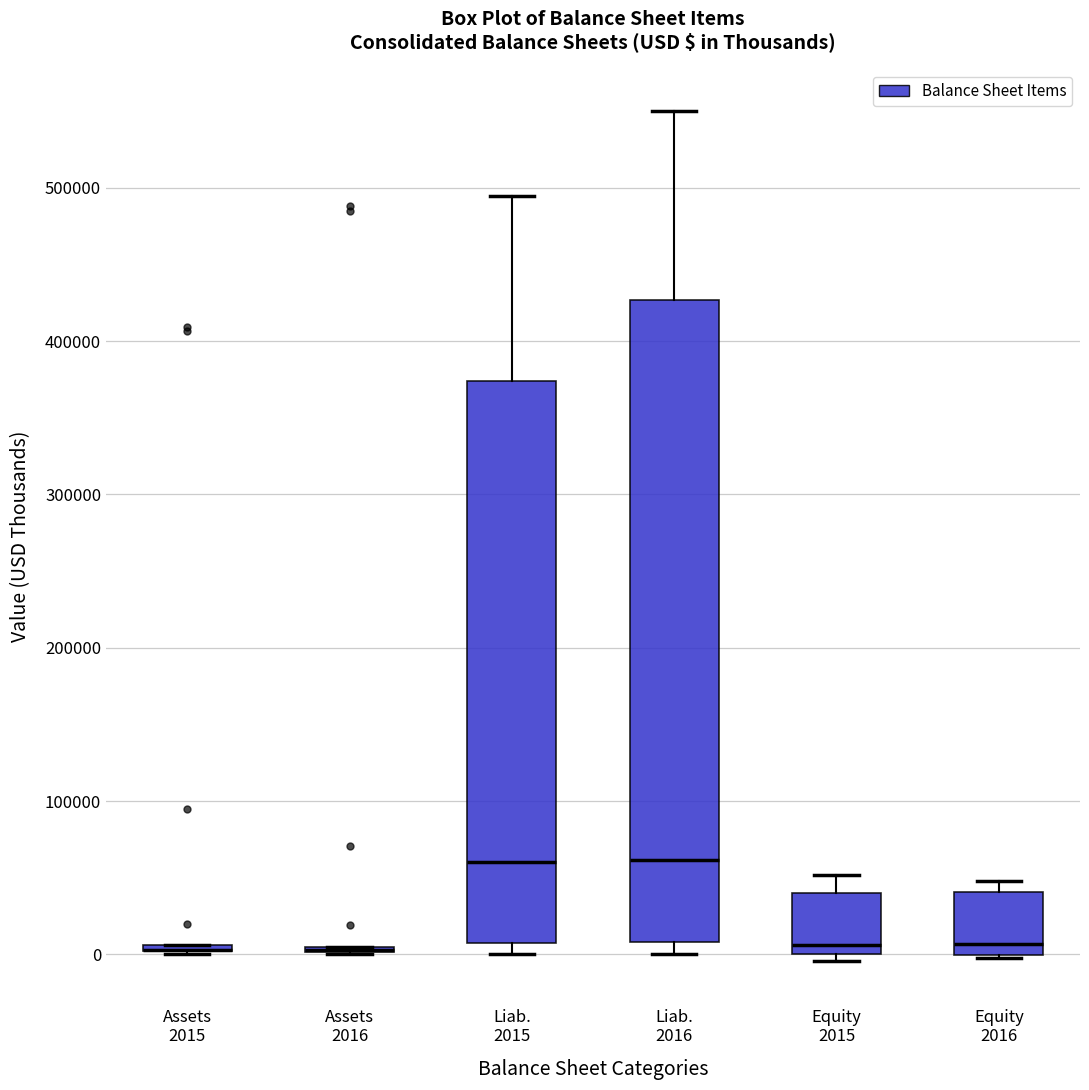

Which box is the tallest, from its lower edge to its upper edge?

Liab. 2016